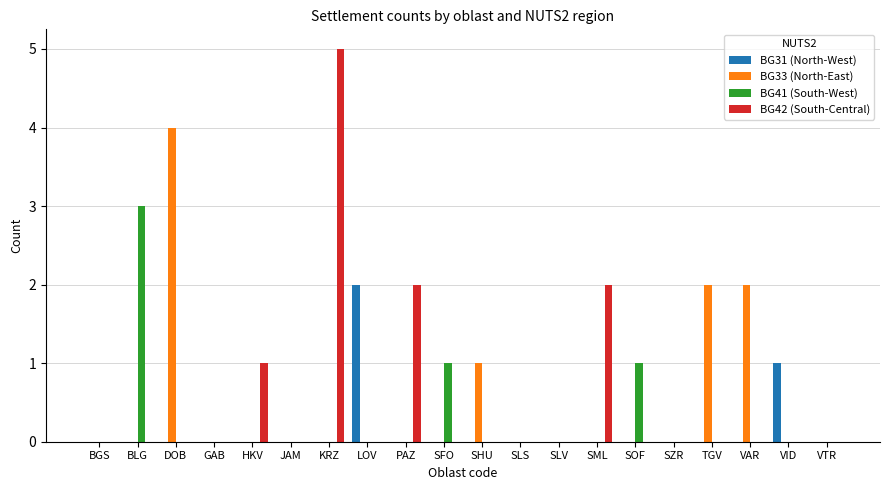

What is the spread (max minus min) of values at SFO?

1